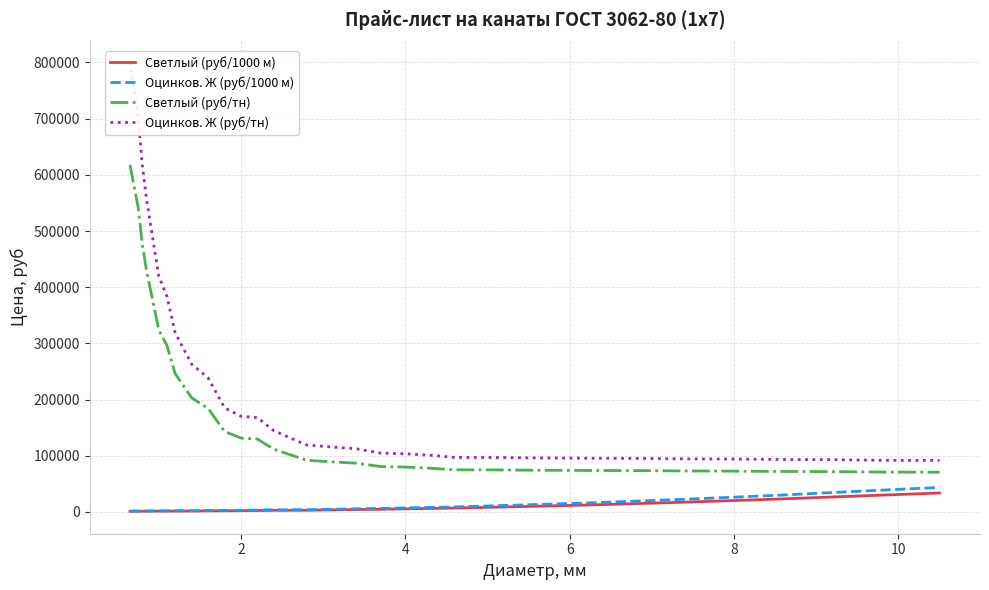

True or false: Светлый (руб/тн) and Оцинков. Ж (руб/1000 м) intersect in this chart.

False